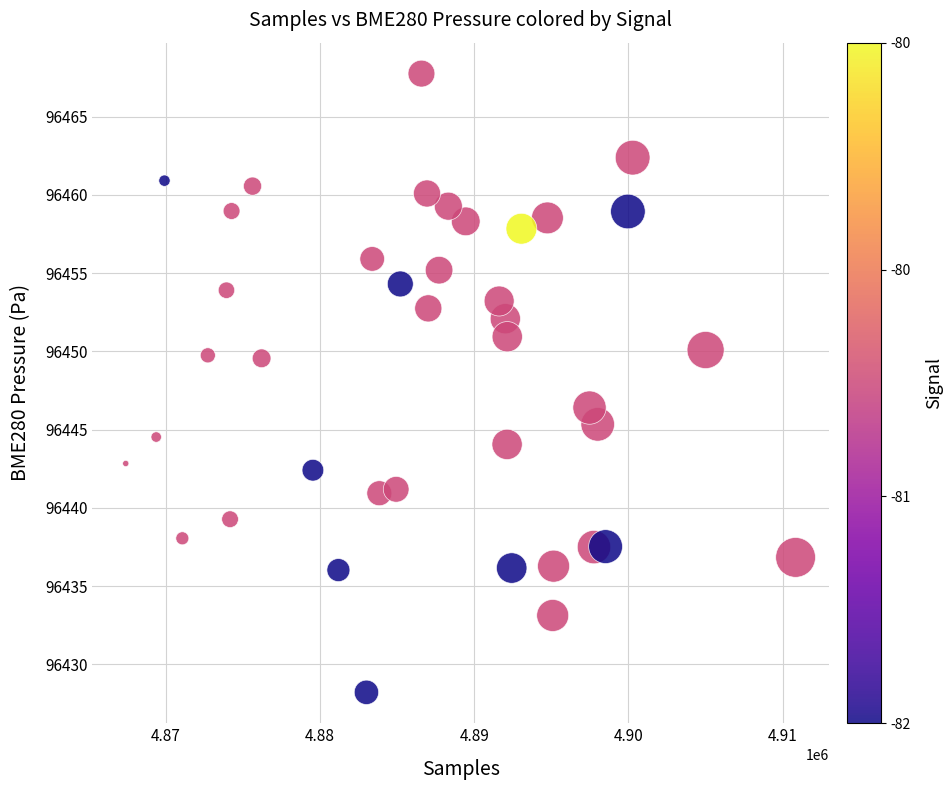

What Y value in the scatter plot is closest to 96447?

96446.4